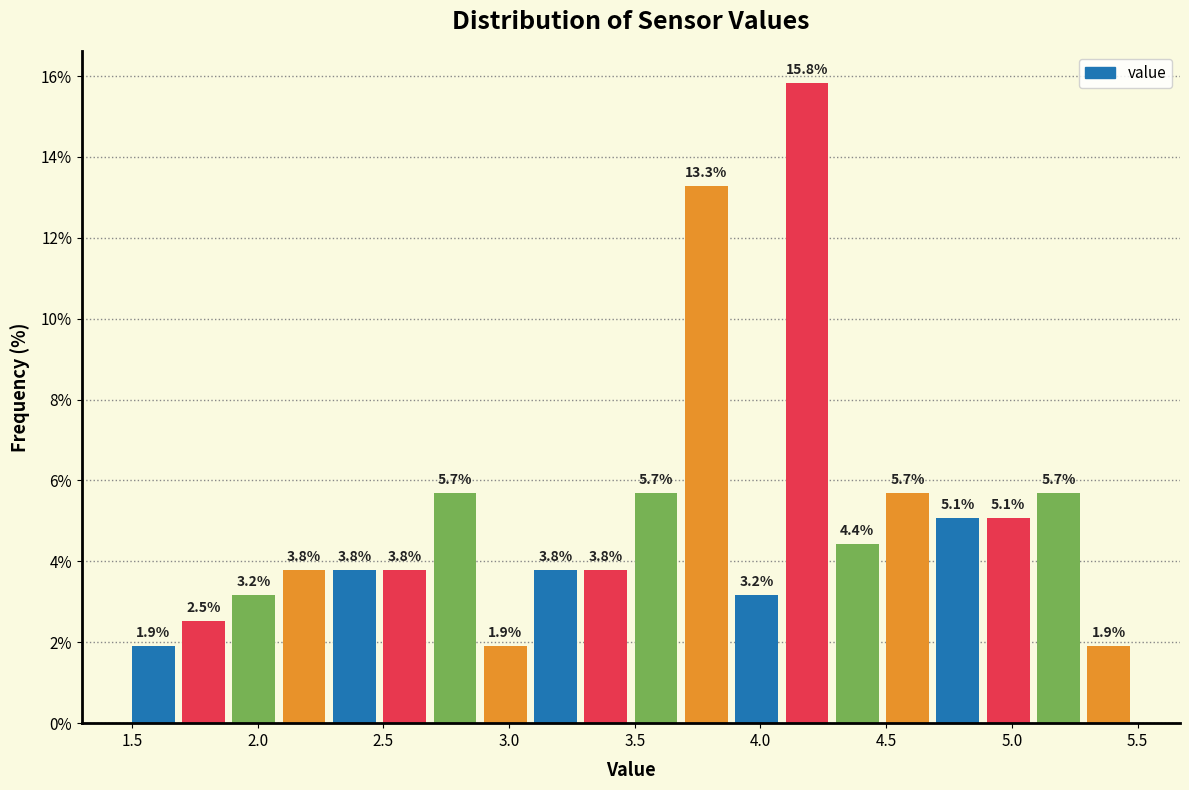

Reading left to right, transcribe this chart: for each bar, give the range it covers on the x-axis and its height.

1.5 to 1.7: 1.9
1.7 to 1.9: 2.5
1.9 to 2.1: 3.2
2.1 to 2.3: 3.8
2.3 to 2.5: 3.8
2.5 to 2.7: 3.8
2.7 to 2.9: 5.7
2.9 to 3.1: 1.9
3.1 to 3.3: 3.8
3.3 to 3.5: 3.8
3.5 to 3.7: 5.7
3.7 to 3.9: 13.3
3.9 to 4.1: 3.2
4.1 to 4.3: 15.8
4.3 to 4.5: 4.4
4.5 to 4.7: 5.7
4.7 to 4.9: 5.1
4.9 to 5.1: 5.1
5.1 to 5.3: 5.7
5.3 to 5.5: 1.9